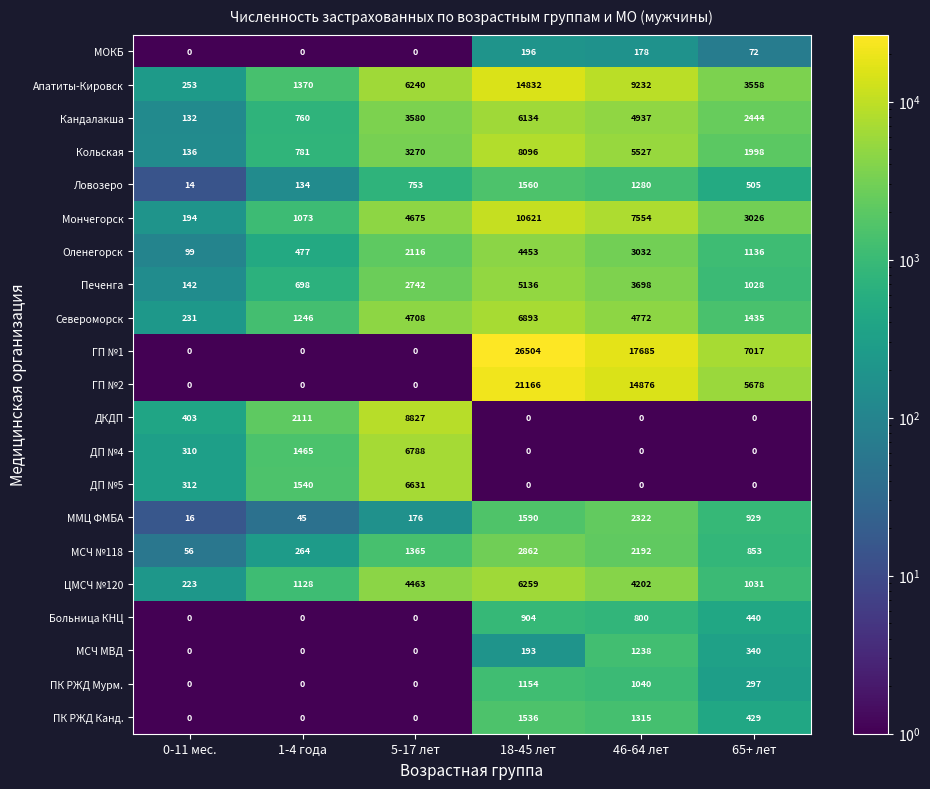

What is the difference between the highest and lowest values at 65+ лет?

7017